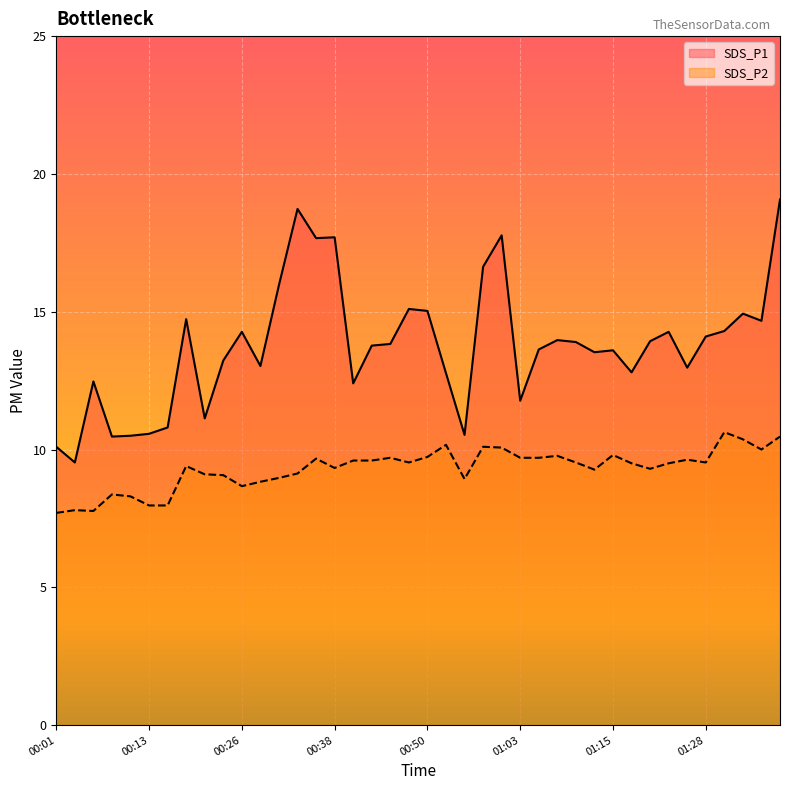

True or false: SDS_P2 has a value of 11.5 at 00:03.

False